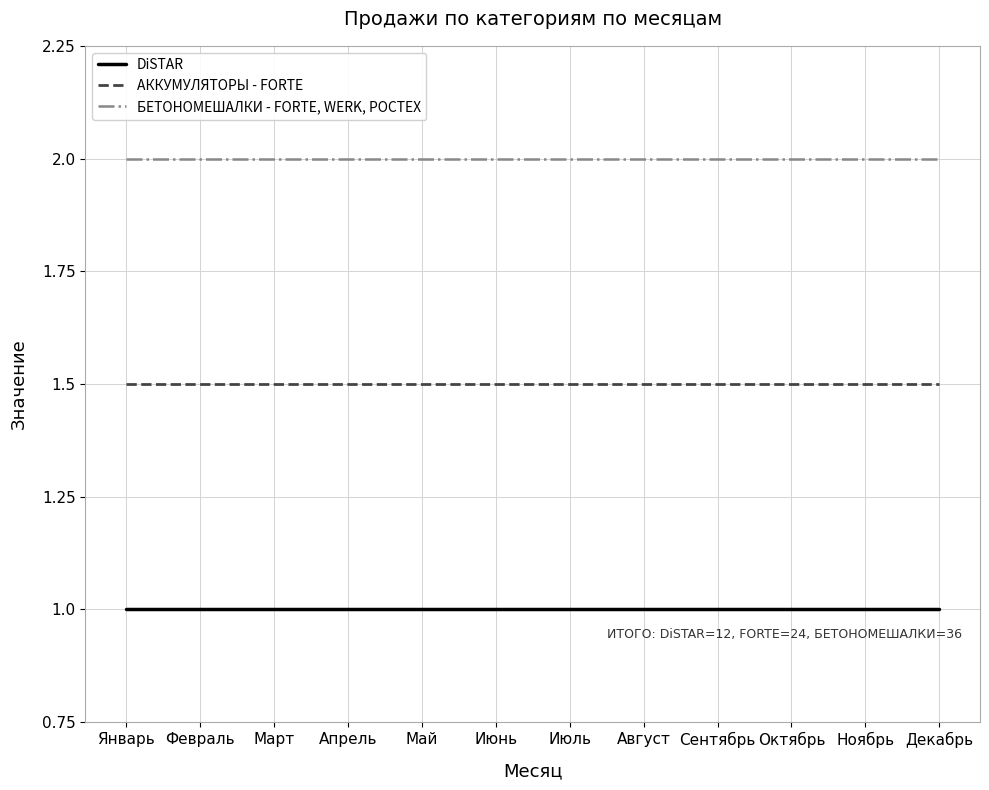

Which series has the largest range (max minus min)?

DiSTAR